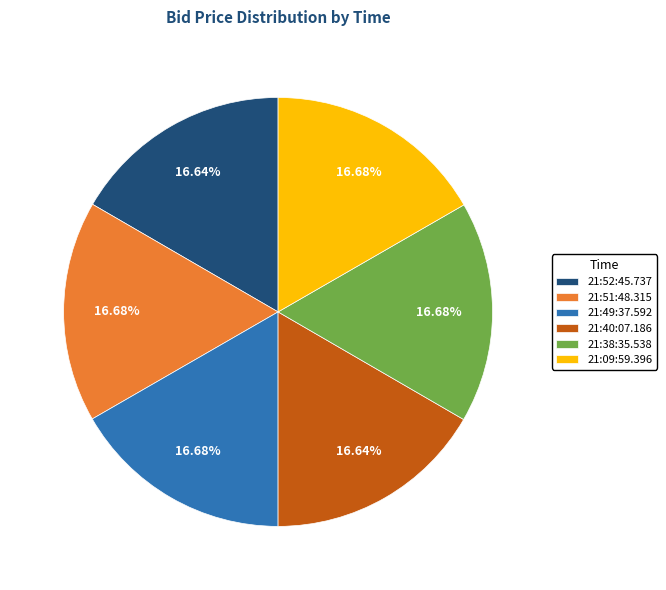

How many segments does this pie chart have?

6